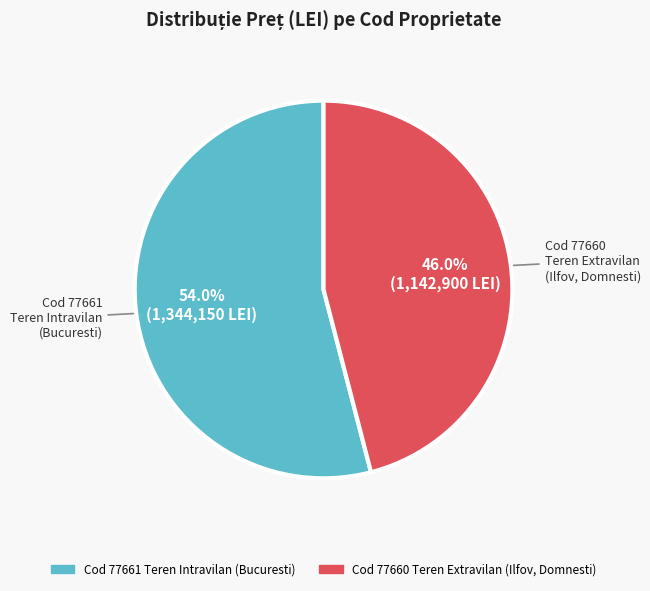

How many slices are in this pie chart?

2